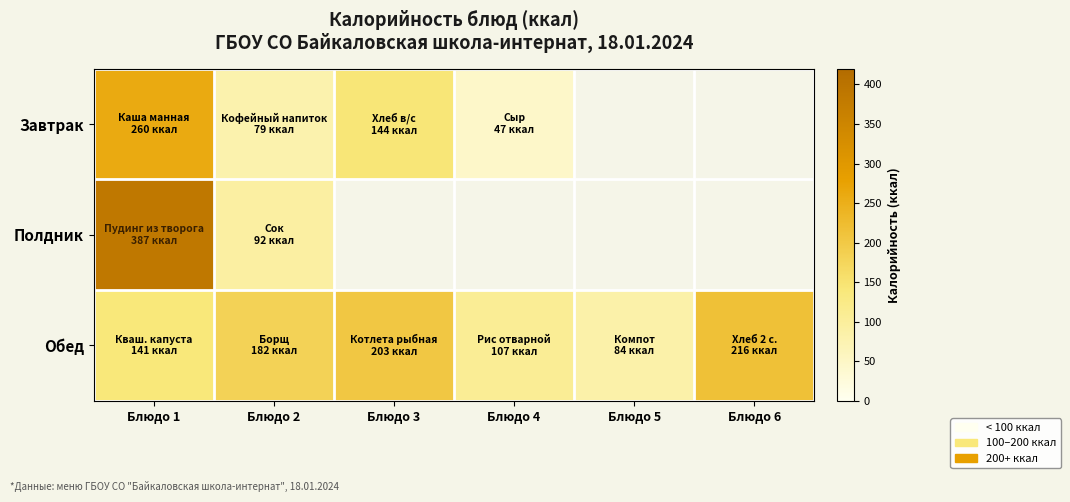

Rank the categories by Обед value from lowest to highest.

Блюдо 5, Блюдо 4, Блюдо 1, Блюдо 2, Блюдо 3, Блюдо 6